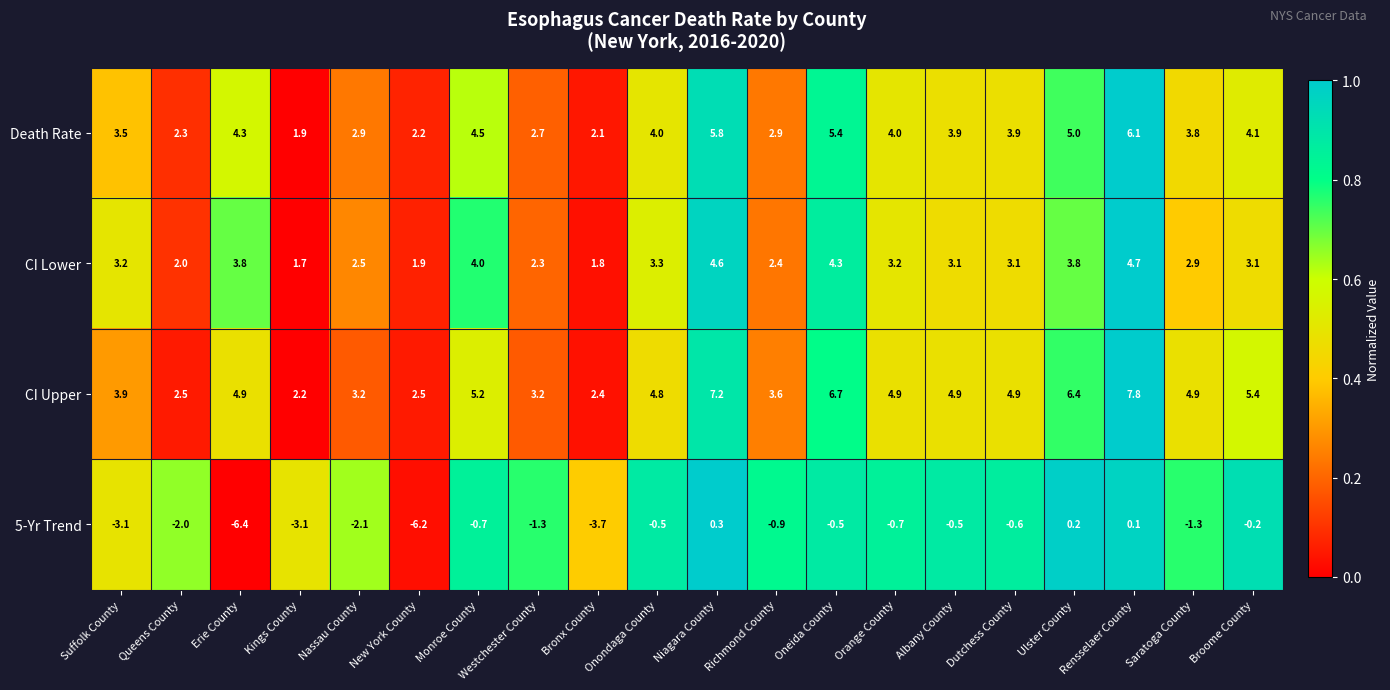

At which category is the sum across all series the highest?

Rensselaer County